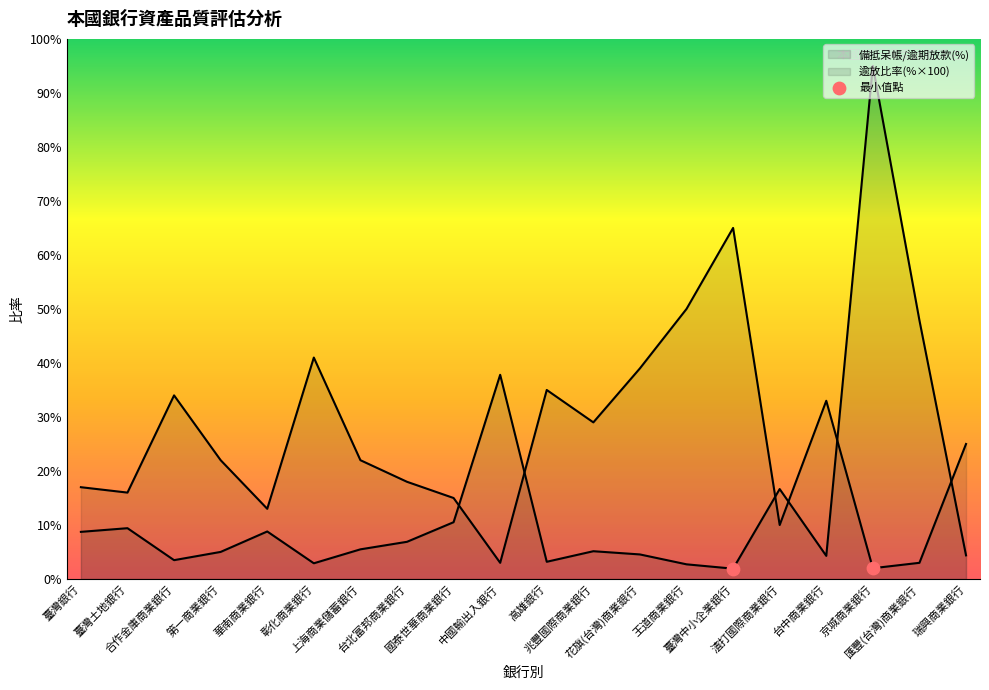

What is the total value across all series at 上海商業儲蓄銀行?

27.5